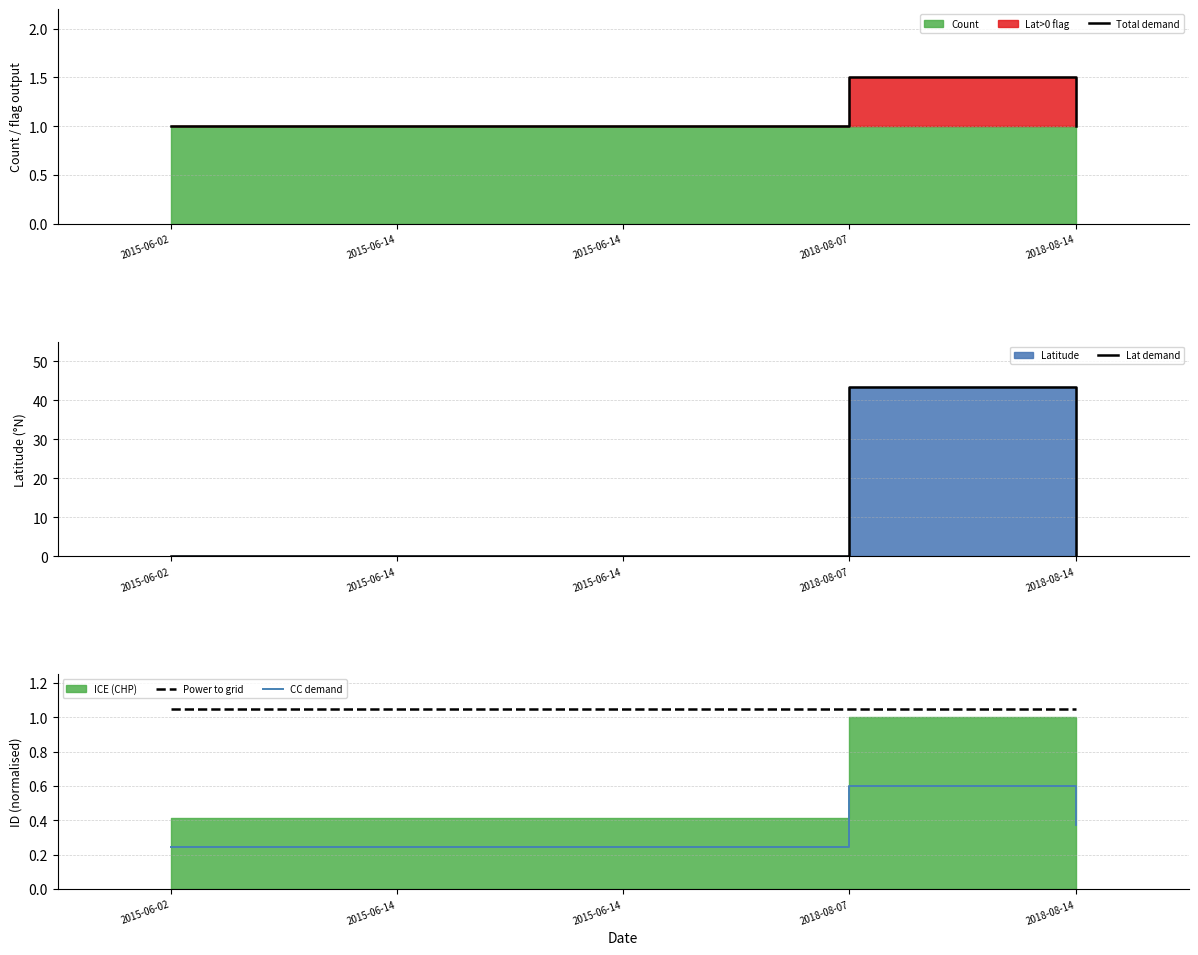

How many interior local peaks does the CC demand series have?

1